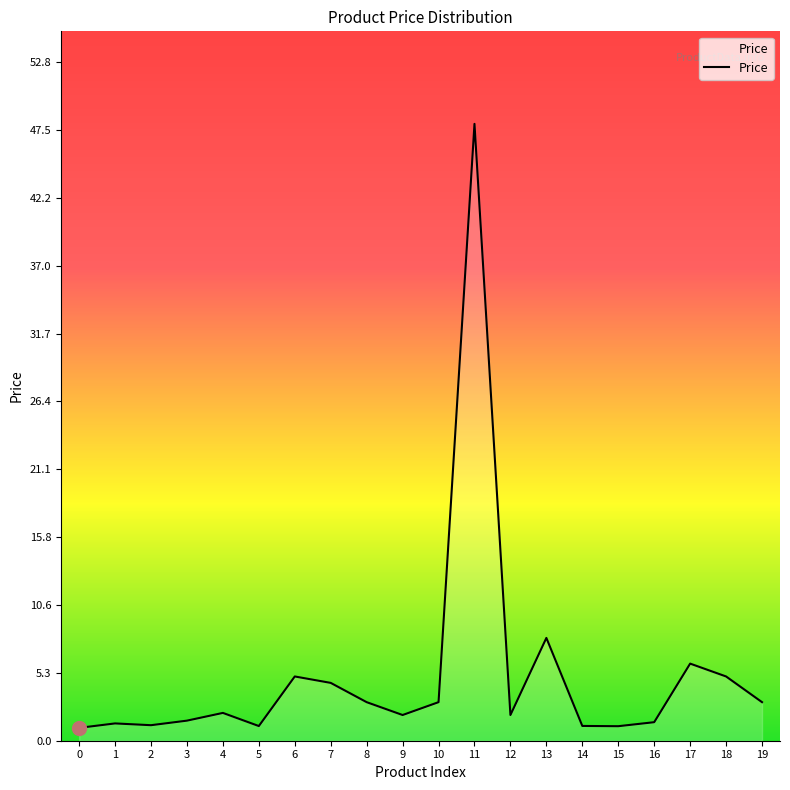

Count the number of categories in the chart.

20